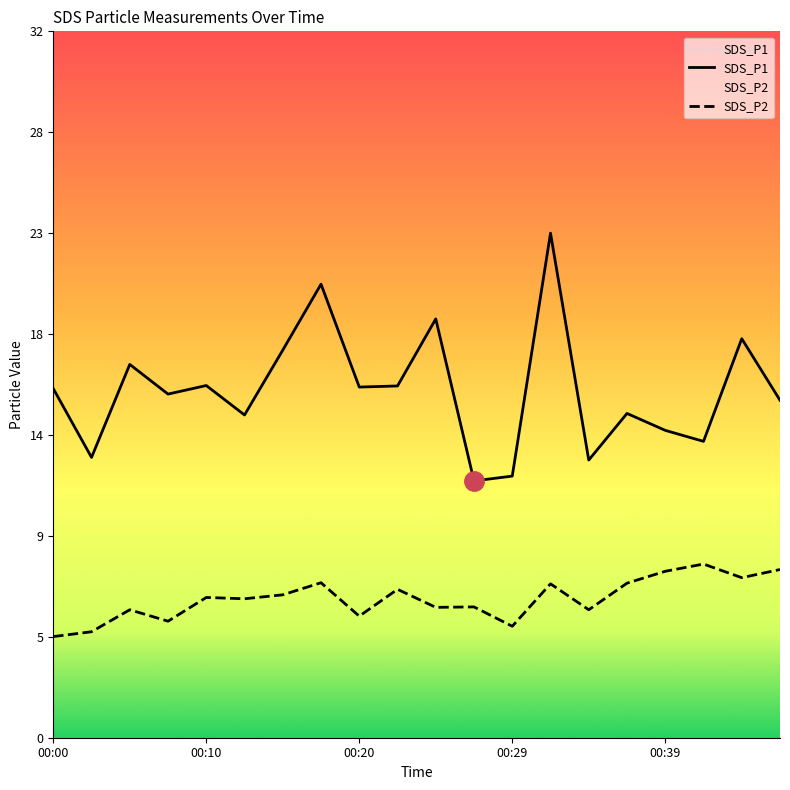

The SDS_P1 series shows 17.0 at 00:05. True or false?

True